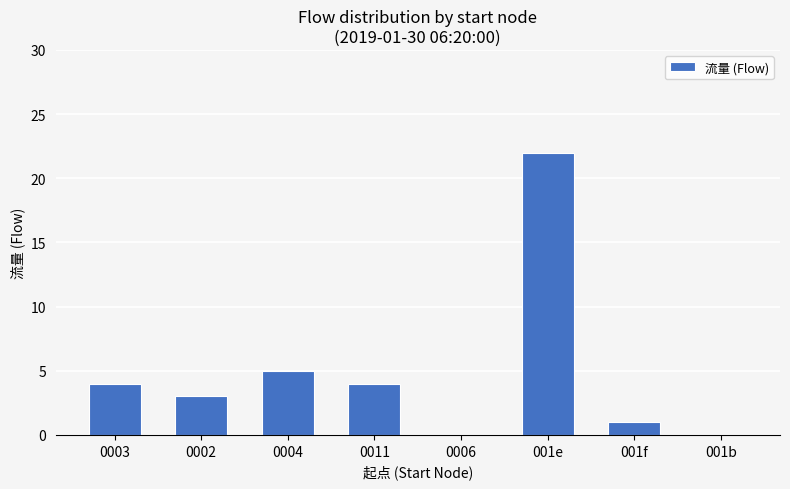

Count the number of data series in this chart.

1